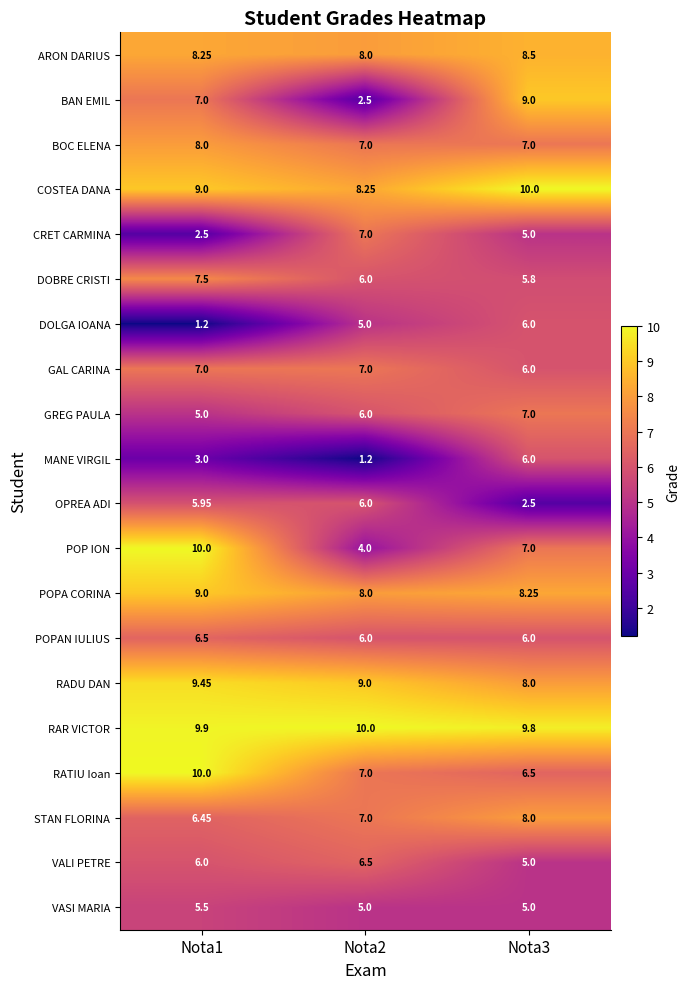

Which series has the largest range (max minus min)?

BAN EMIL